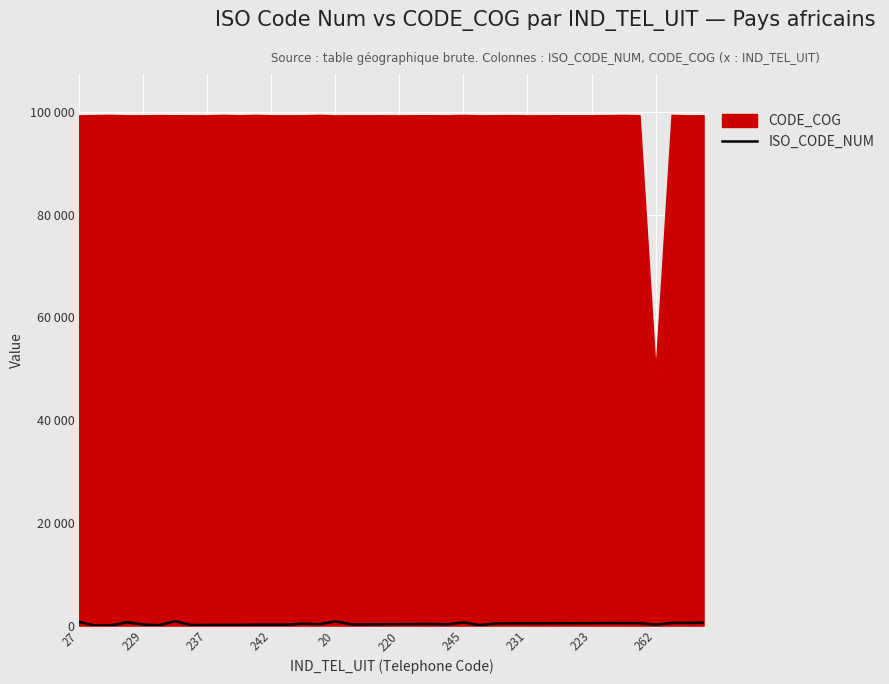

What is the ratio of the value at 33 to the value at 20?

1.9